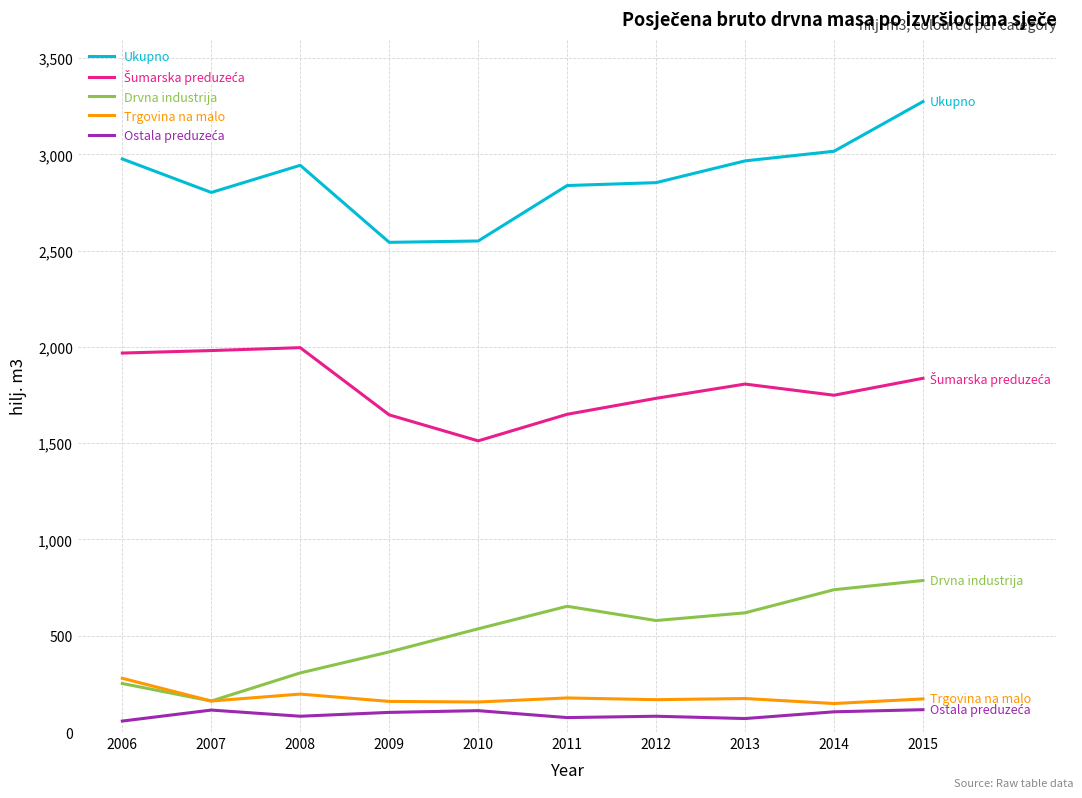

What is the average value of the Trgovina na malo series?

179